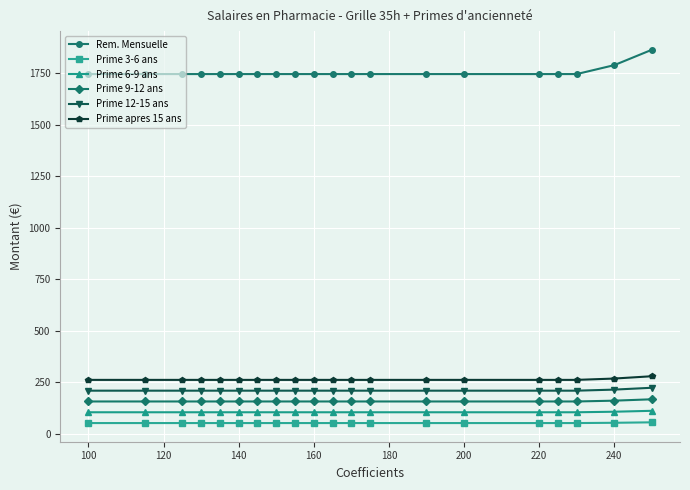

Which series has the largest total across all categories?

Rem. Mensuelle